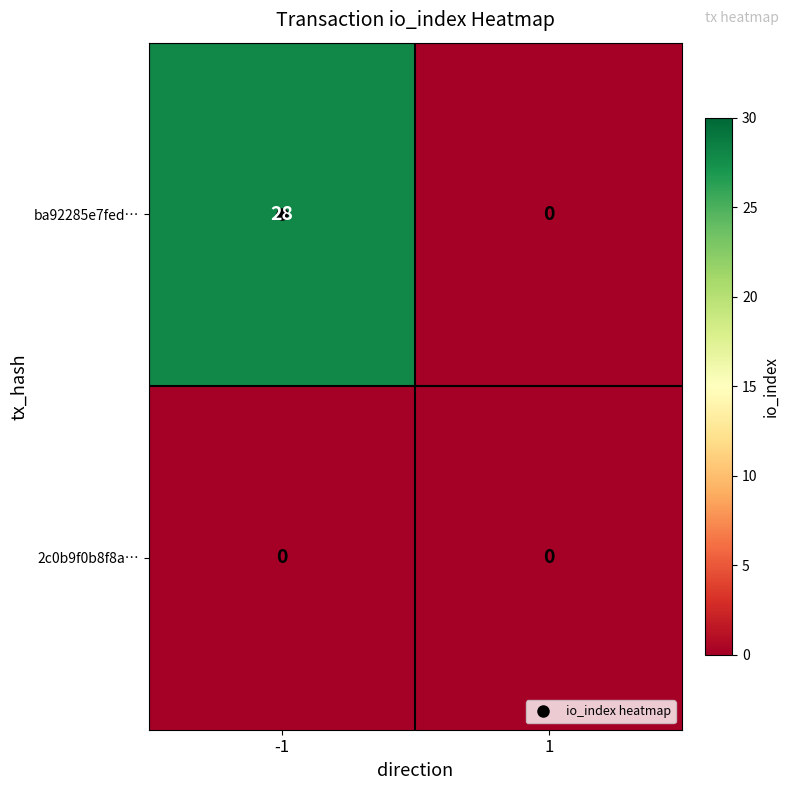

How many categories are shown in the chart?

2